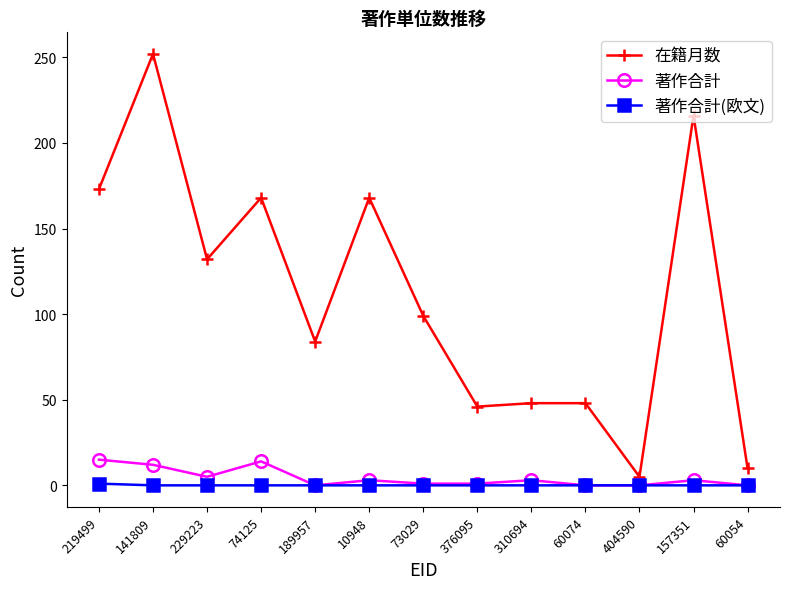

At which label is 在籍月数 closest to 128?

229223